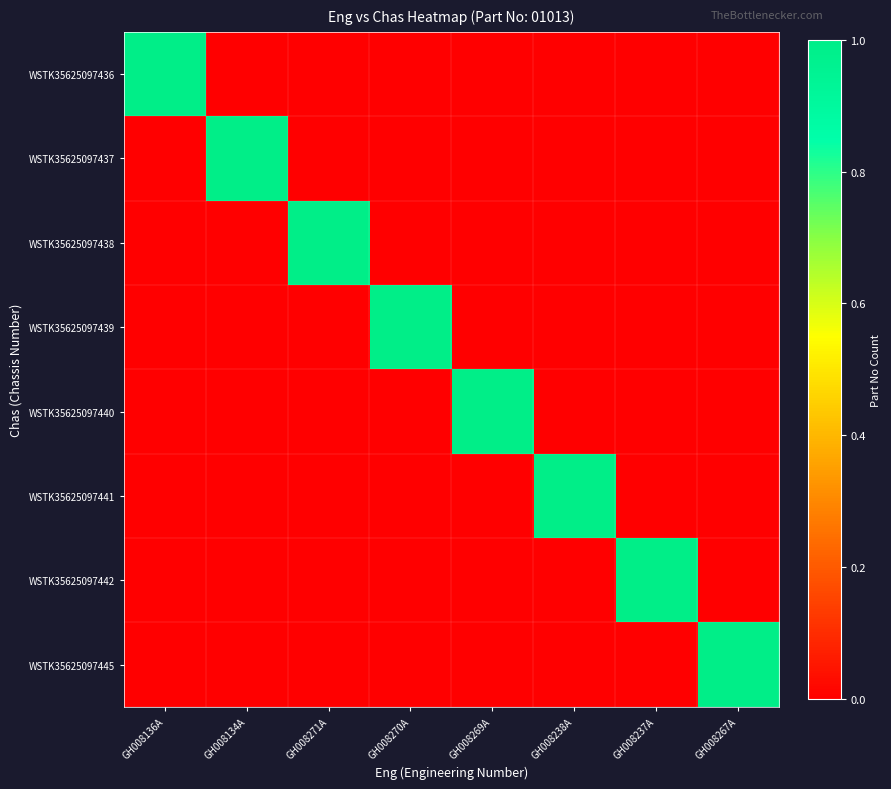

What is the total value across all series at GH008238A?

1